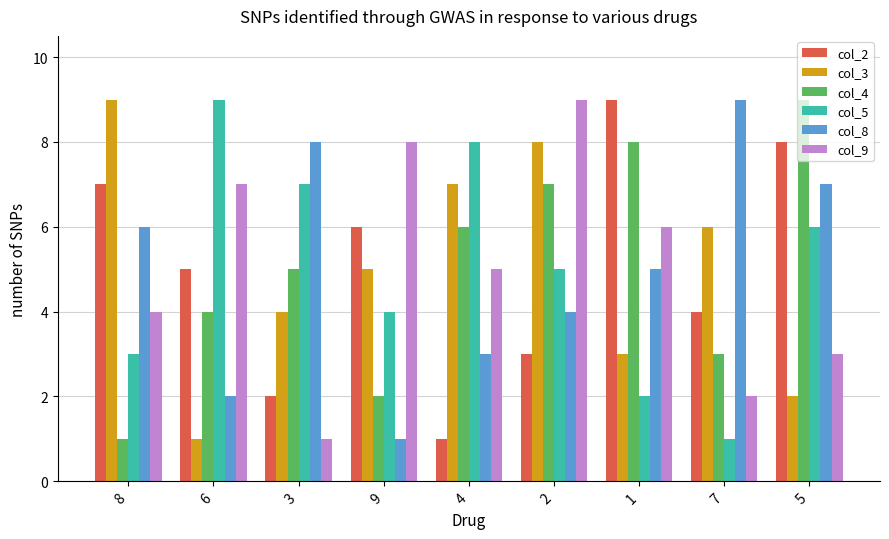

Reading right to left, list all the values displayed in this chart.

col_2: 8	4	9	3	1	6	2	5	7
col_3: 2	6	3	8	7	5	4	1	9
col_4: 9	3	8	7	6	2	5	4	1
col_5: 6	1	2	5	8	4	7	9	3
col_8: 7	9	5	4	3	1	8	2	6
col_9: 3	2	6	9	5	8	1	7	4